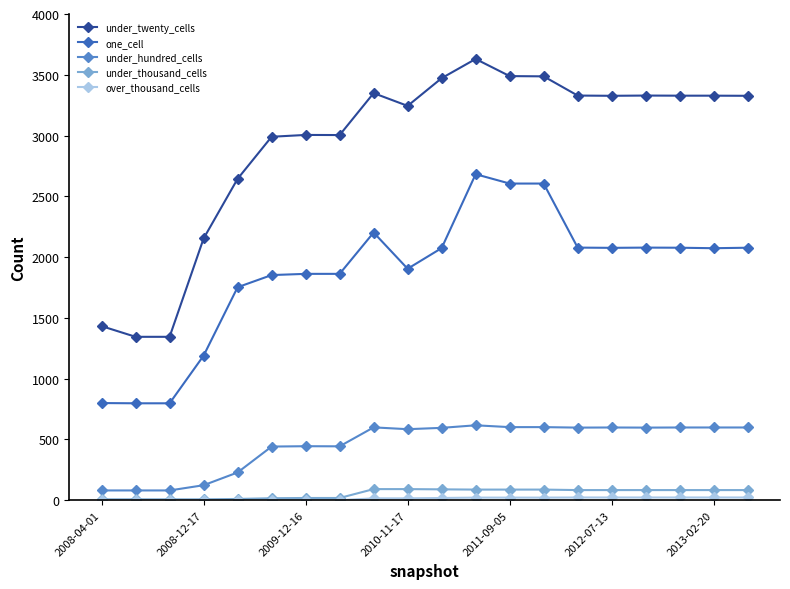

At how many categories does at least one series exceed 115?

20